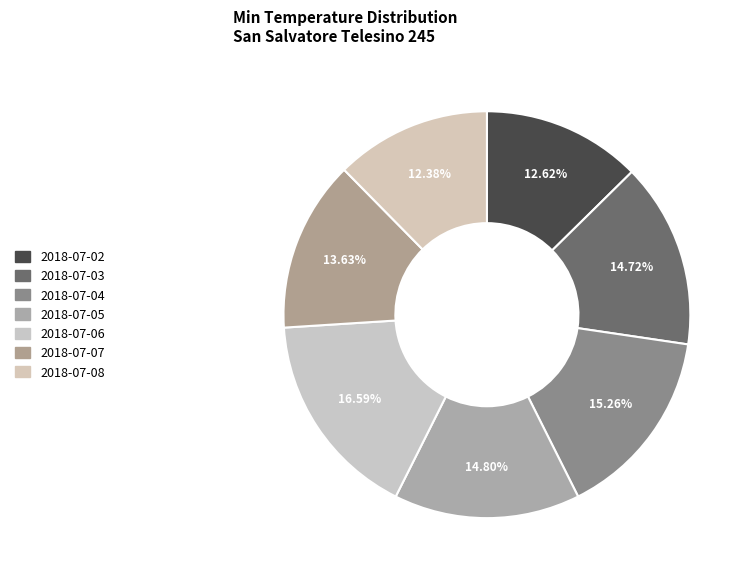

Combined, do 2018-07-06 and 2018-07-05 account for over 50%?

No